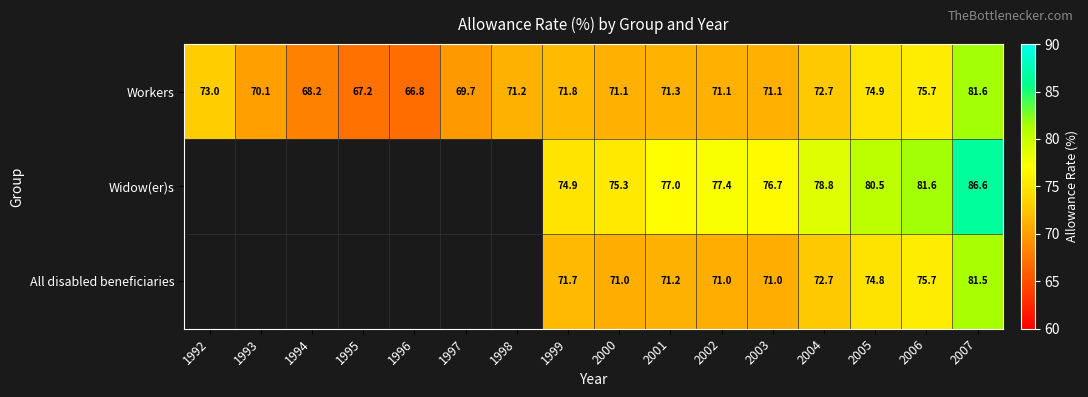

True or false: Workers has a value of 44.4 at 1999.

False